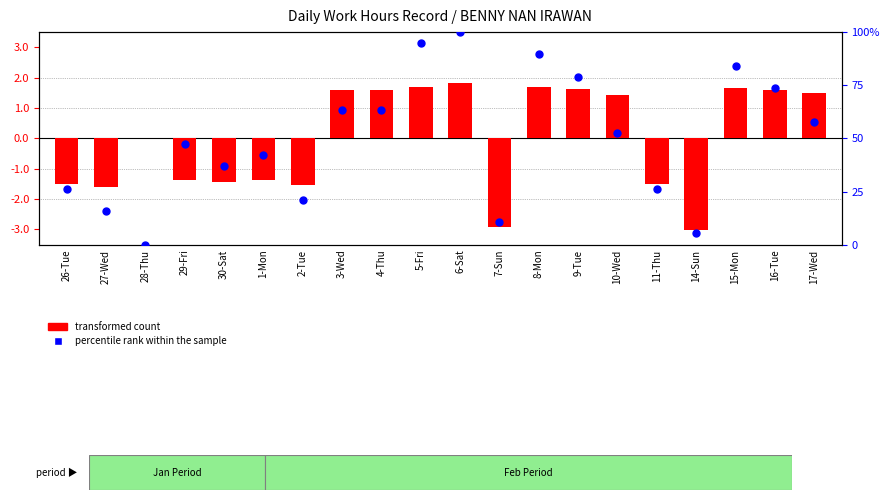

At how many categories does at least one series exceed 61?

8